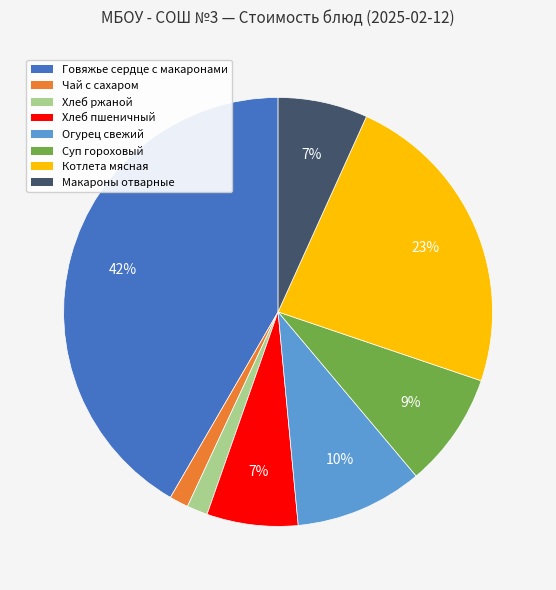

To the nearest percent, what is the average slice percentage?

12%